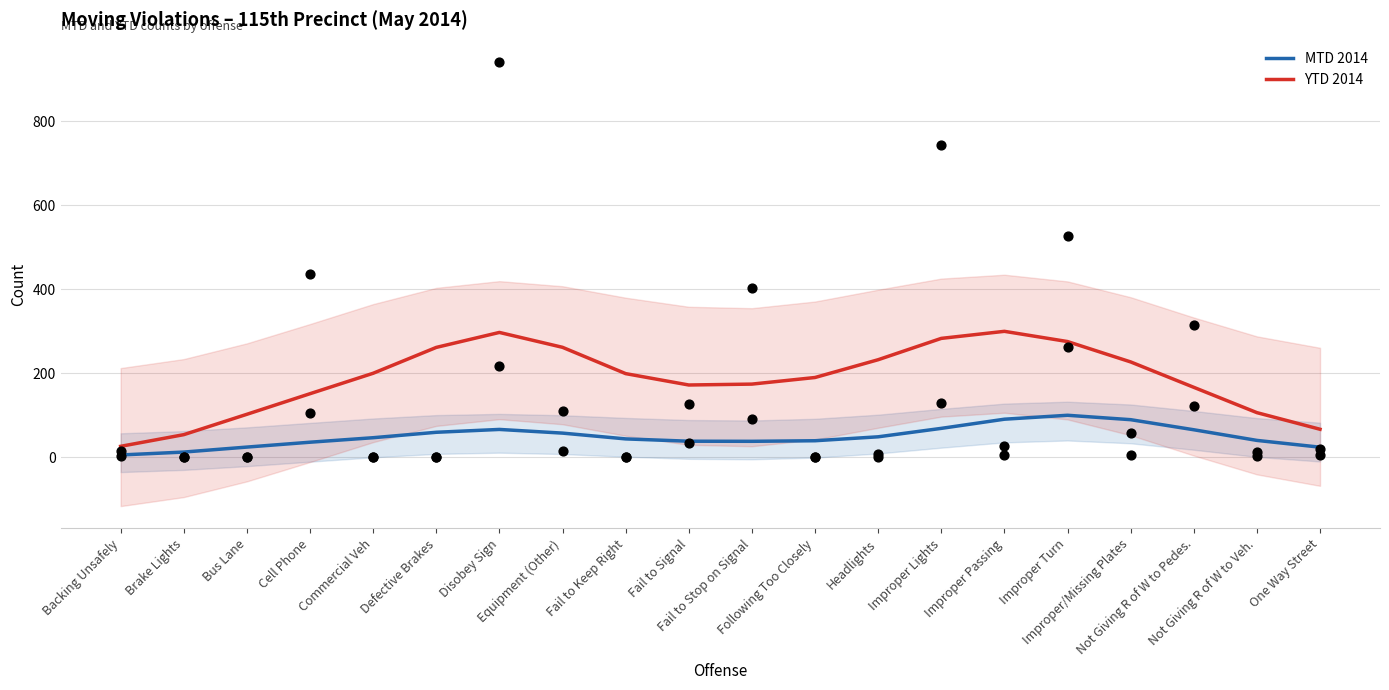

At which category is the sum across all series the highest?

Improper Passing